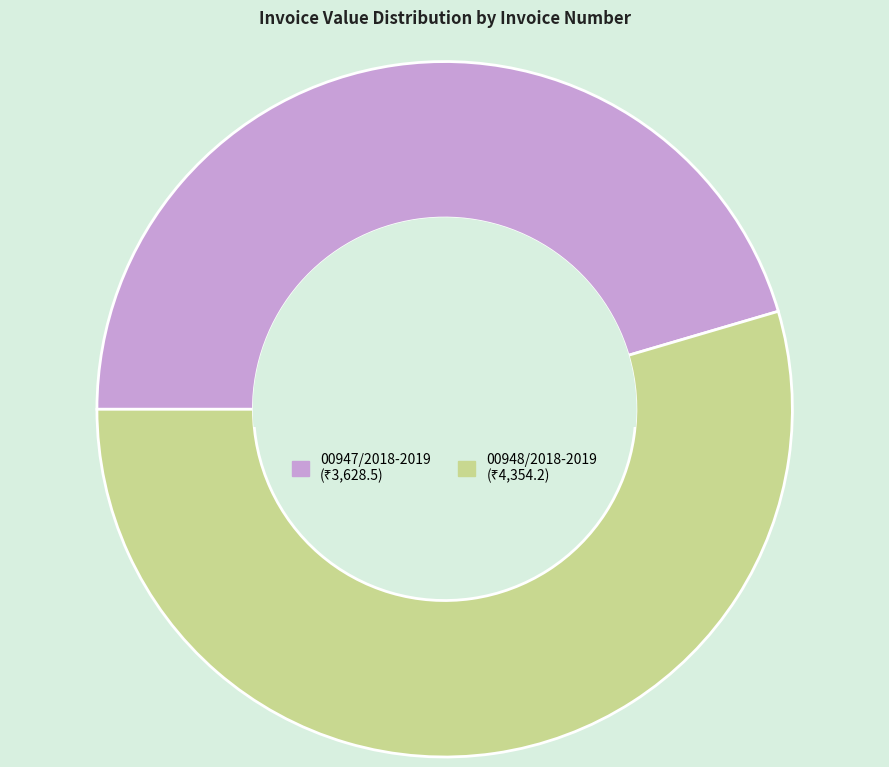

The 00947/2018-2019 slice represents 45% of the pie. True or false?

True